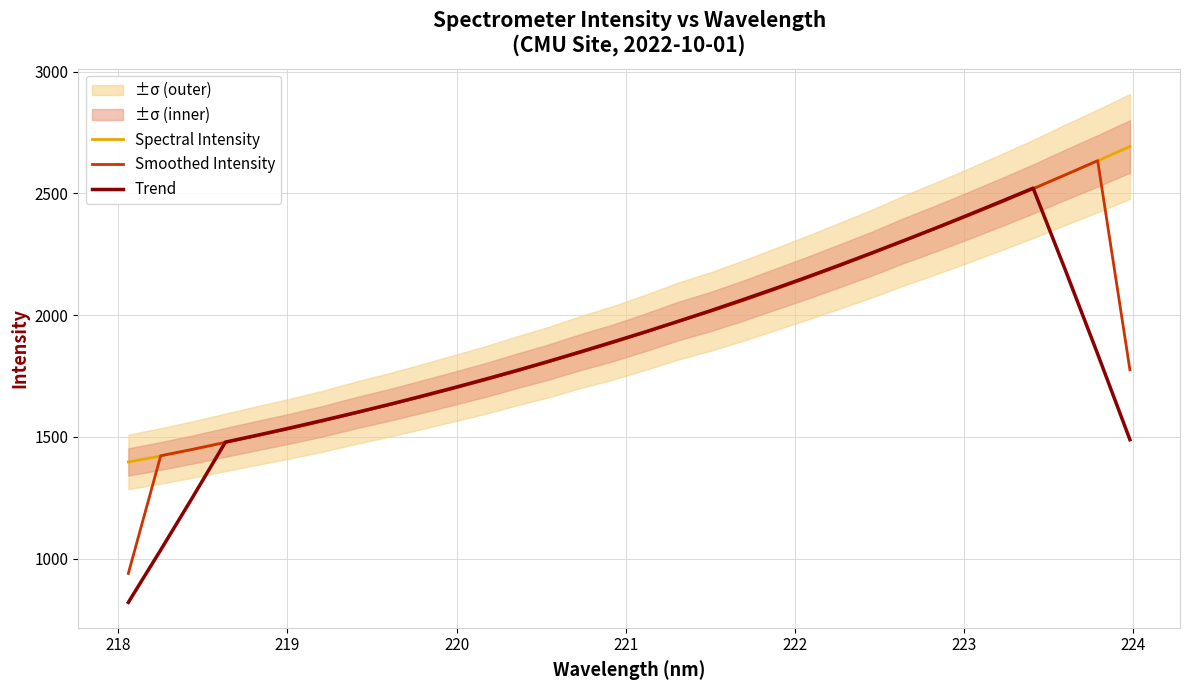

What is the minimum value for Trend?

820.9